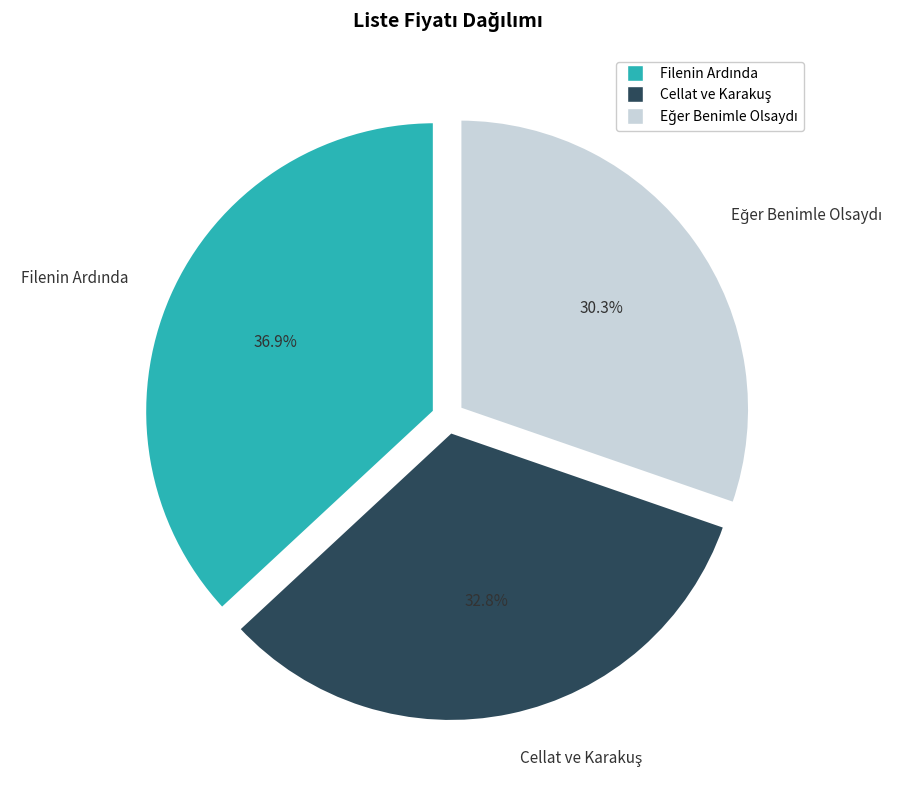

Is there any slice that represents more than half of the pie?

No